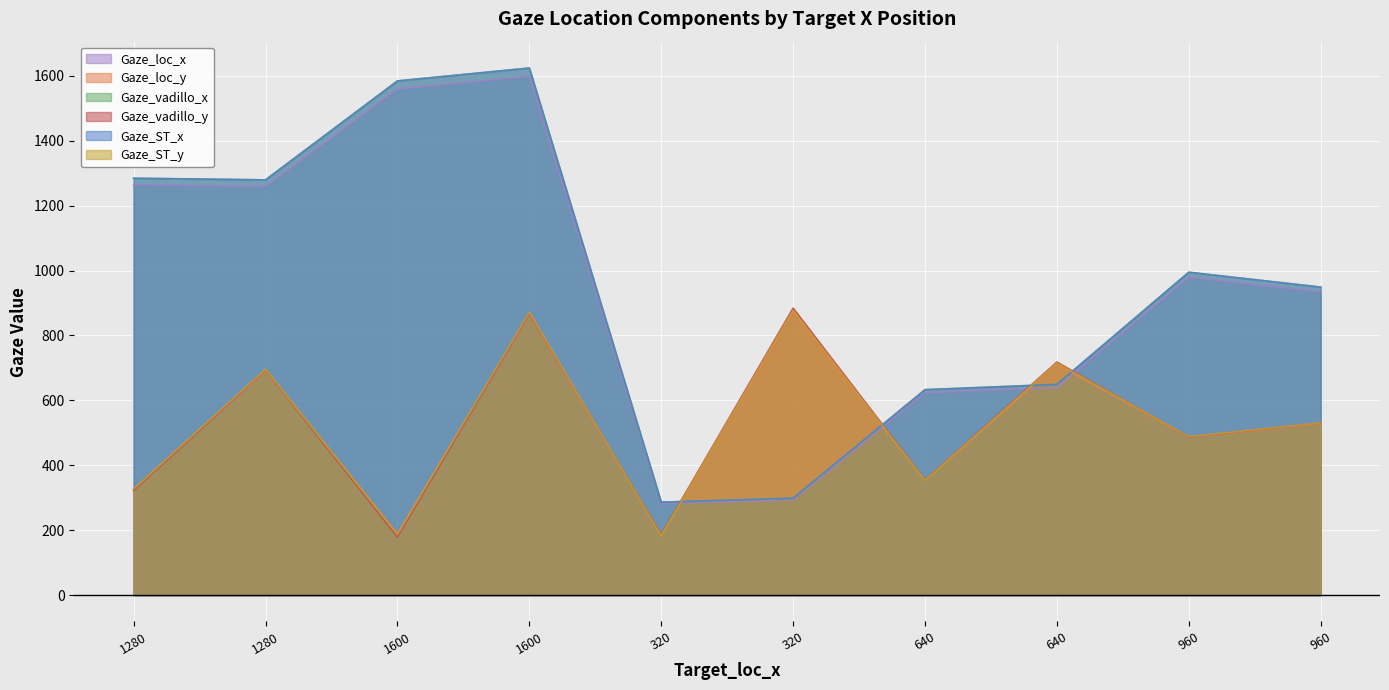

What is the difference between the second highest and second lowest values in the Gaze_vadillo_y series?

680.6